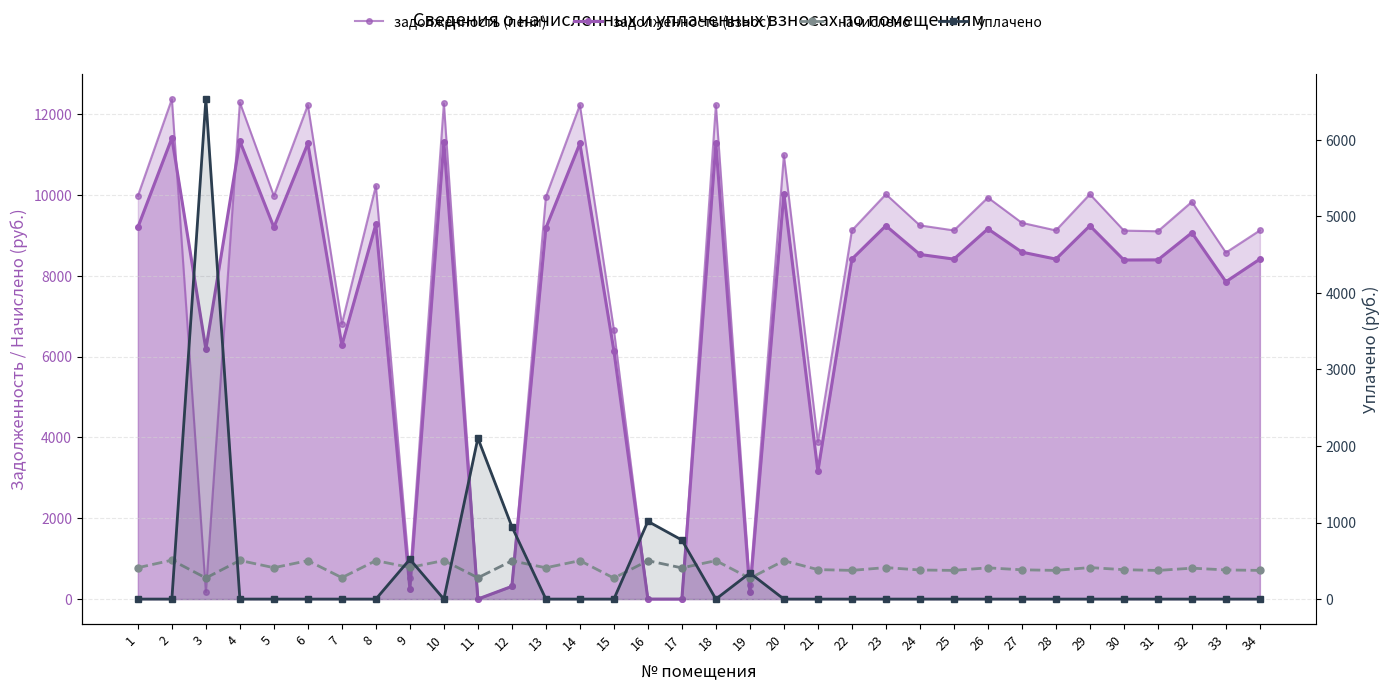

What is the difference between the highest and lowest values at 10?

12263.0